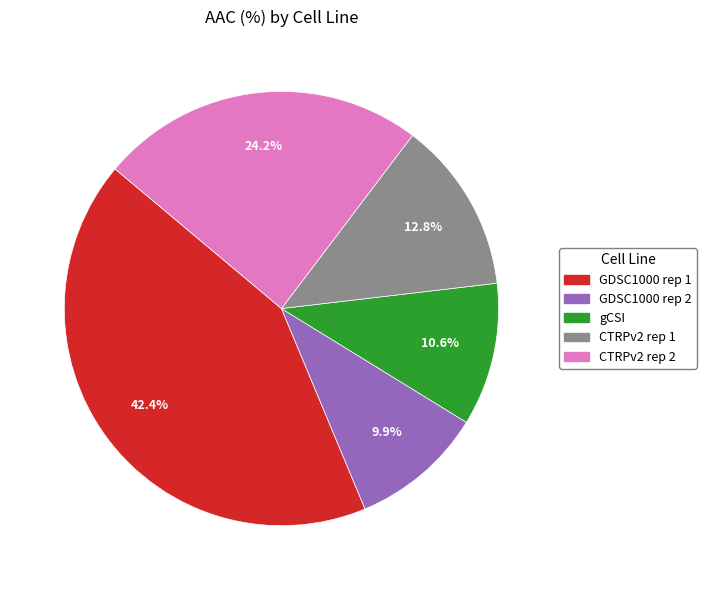

What percentage is the CTRPv2 rep 1 slice, to the nearest percent?

13%